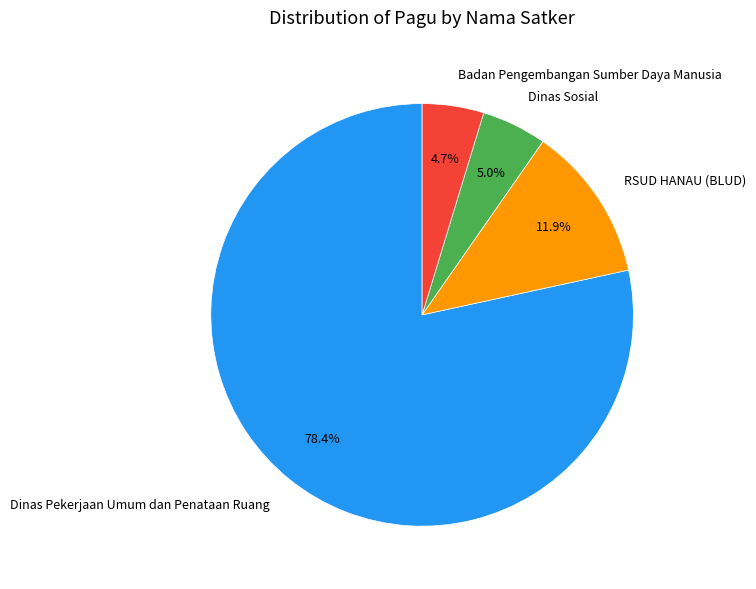

Approximately how many times larger is the value at Badan Pengembangan Sumber Daya Manusia compared to Dinas Sosial?

0.9